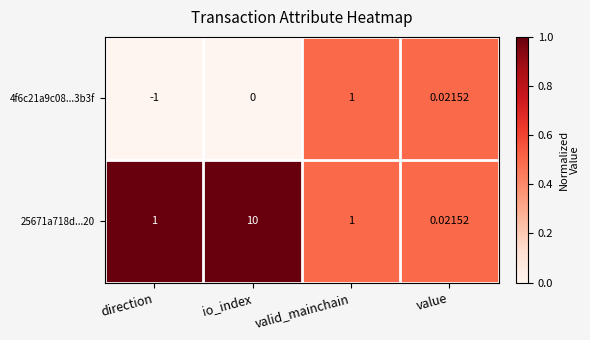

Which category has the lowest value across all series?

direction